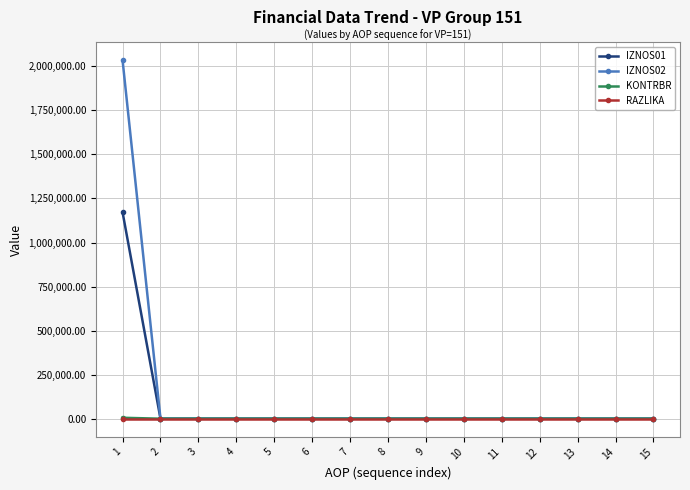

The value of KONTRBR at 3 is 0.0. True or false?

True